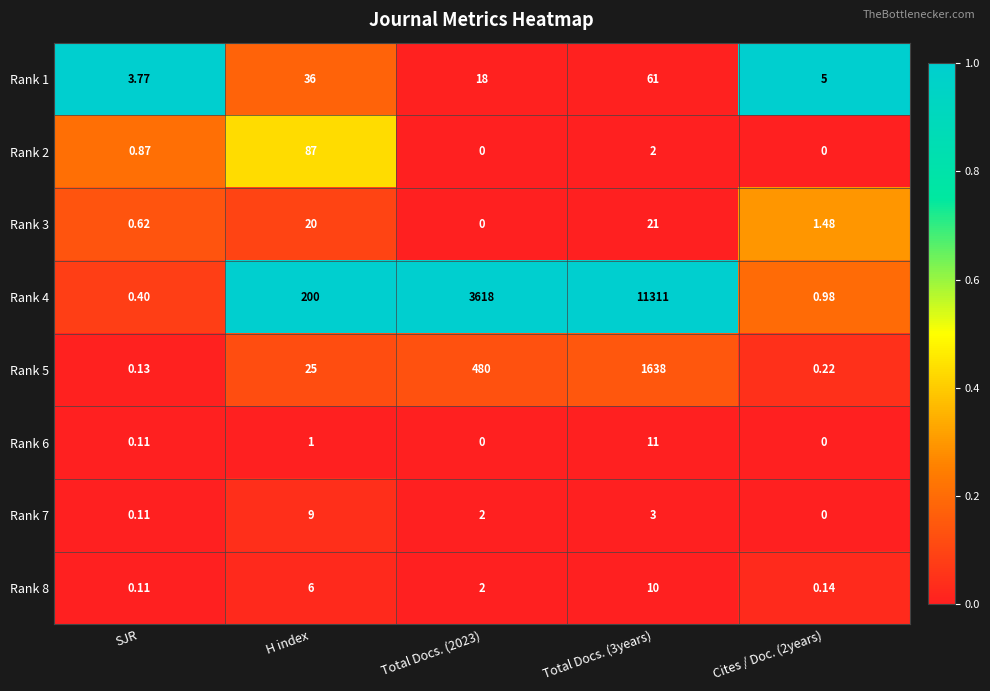

Where is Rank 1 nearest to the value 32?

H index